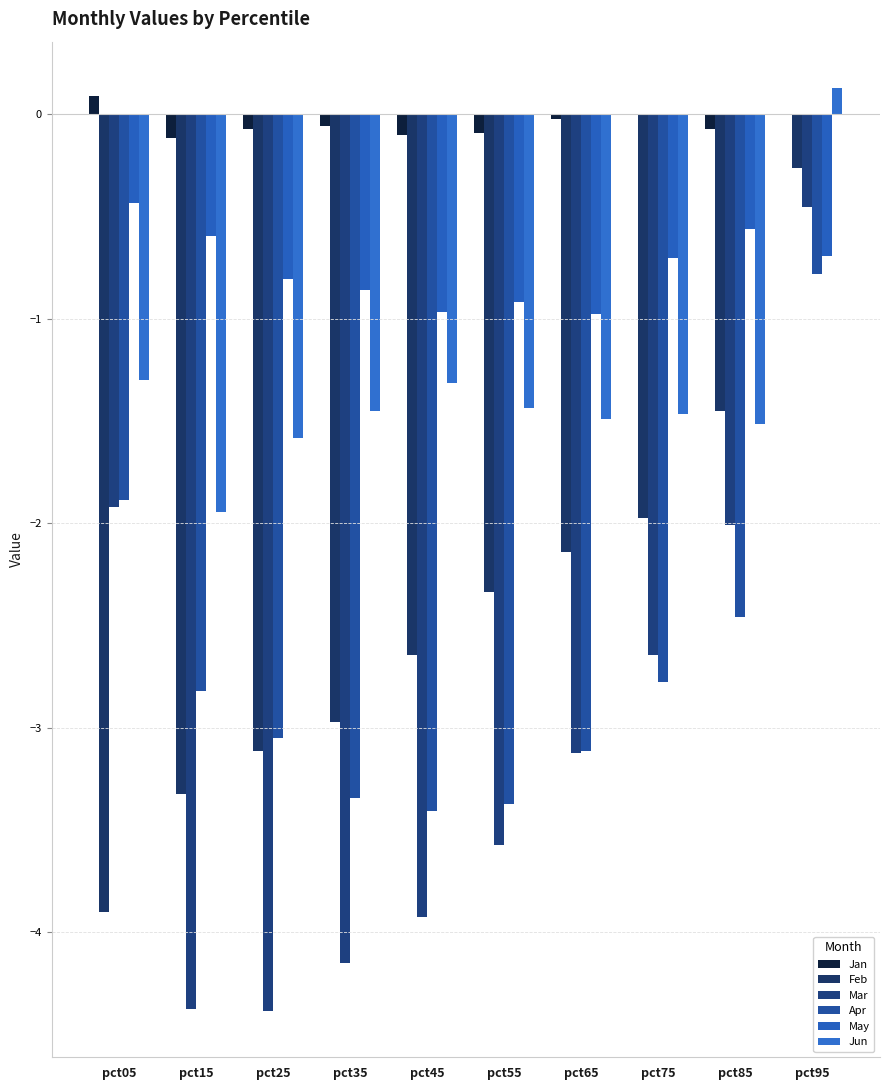

At which label does Jan first exceed 0?

pct05